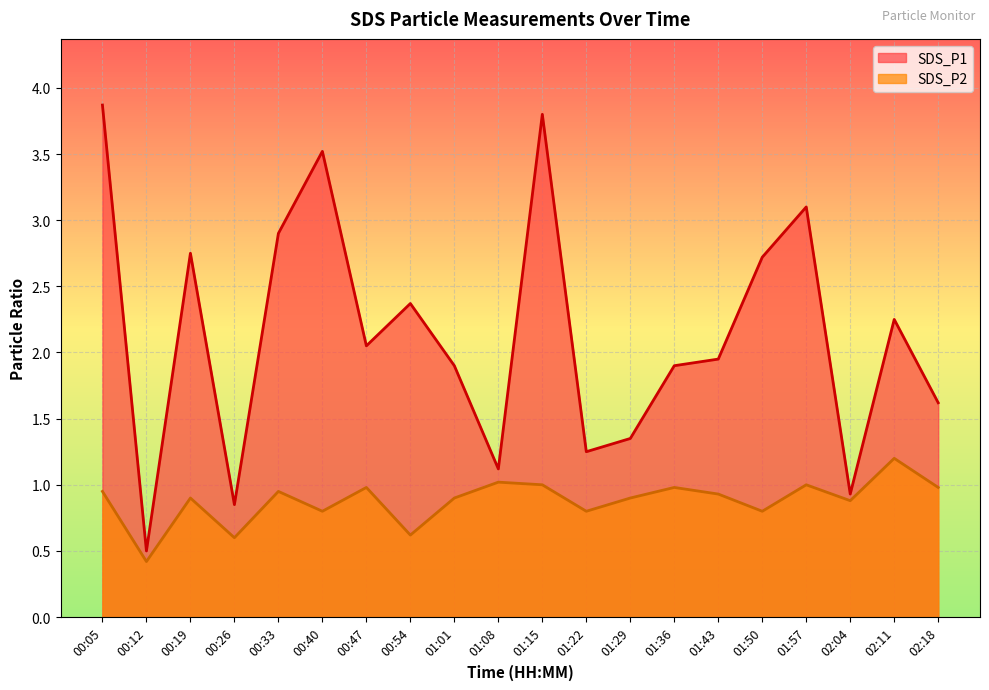

List the series in order of their overall mean, lowest first.

SDS_P2, SDS_P1